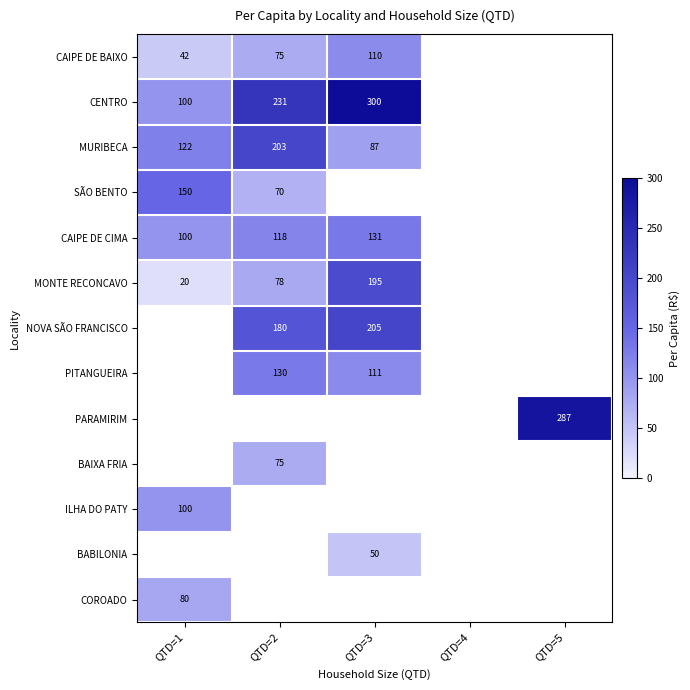

The COROADO series shows 42.9 at QTD=1. True or false?

False